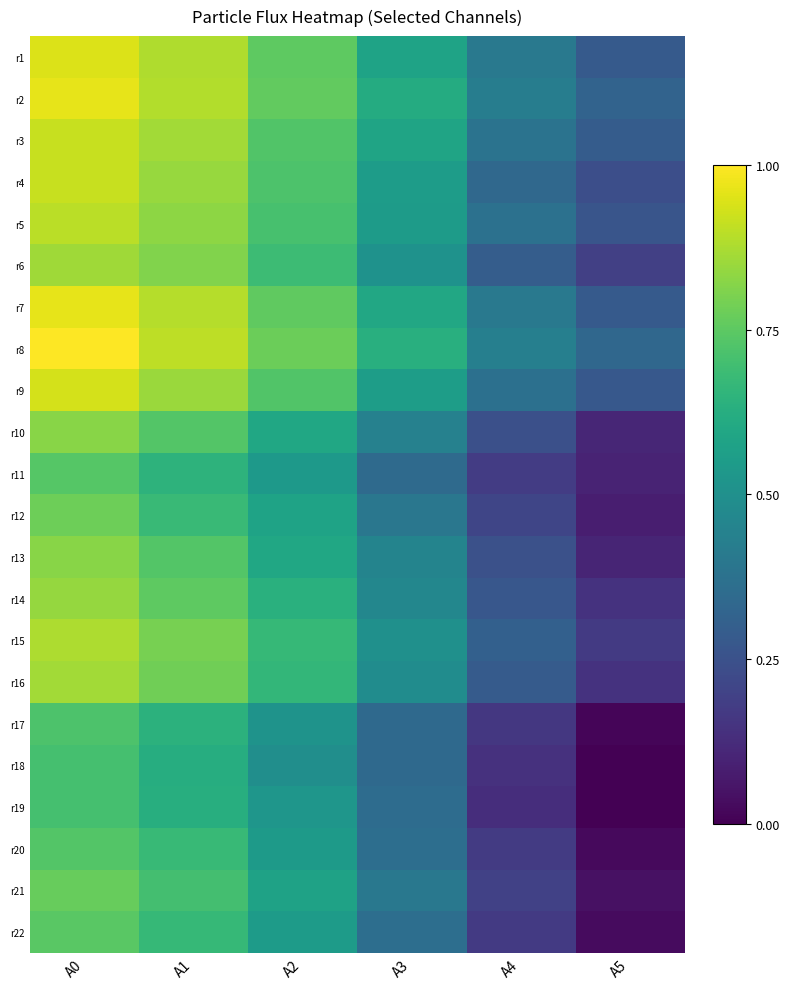

Reading left to right, extract all data points from this chart.

r1: A0=0.9	A1=0.9	A2=0.8	A3=0.6	A4=0.4	A5=0.3
r2: A0=1.0	A1=0.9	A2=0.8	A3=0.6	A4=0.4	A5=0.3
r3: A0=0.9	A1=0.9	A2=0.7	A3=0.6	A4=0.4	A5=0.3
r4: A0=0.9	A1=0.8	A2=0.7	A3=0.6	A4=0.3	A5=0.2
r5: A0=0.9	A1=0.8	A2=0.7	A3=0.5	A4=0.4	A5=0.3
r6: A0=0.9	A1=0.8	A2=0.7	A3=0.5	A4=0.3	A5=0.2
r7: A0=1.0	A1=0.9	A2=0.8	A3=0.6	A4=0.4	A5=0.3
r8: A0=1.0	A1=0.9	A2=0.8	A3=0.6	A4=0.4	A5=0.3
r9: A0=0.9	A1=0.8	A2=0.7	A3=0.6	A4=0.4	A5=0.3
r10: A0=0.8	A1=0.7	A2=0.6	A3=0.4	A4=0.2	A5=0.1
r11: A0=0.7	A1=0.6	A2=0.5	A3=0.3	A4=0.2	A5=0.1
r12: A0=0.8	A1=0.7	A2=0.6	A3=0.4	A4=0.2	A5=0.1
r13: A0=0.8	A1=0.7	A2=0.6	A3=0.5	A4=0.2	A5=0.1
r14: A0=0.8	A1=0.8	A2=0.6	A3=0.5	A4=0.3	A5=0.1
r15: A0=0.9	A1=0.8	A2=0.7	A3=0.5	A4=0.3	A5=0.2
r16: A0=0.9	A1=0.8	A2=0.7	A3=0.5	A4=0.3	A5=0.1
r17: A0=0.7	A1=0.6	A2=0.5	A3=0.3	A4=0.2	A5=0.0
r18: A0=0.7	A1=0.6	A2=0.5	A3=0.3	A4=0.1	A5=0.0
r19: A0=0.7	A1=0.6	A2=0.5	A3=0.4	A4=0.1	A5=0.0
r20: A0=0.7	A1=0.7	A2=0.5	A3=0.4	A4=0.2	A5=0.0
r21: A0=0.8	A1=0.7	A2=0.6	A3=0.4	A4=0.2	A5=0.0
r22: A0=0.7	A1=0.7	A2=0.6	A3=0.4	A4=0.2	A5=0.0